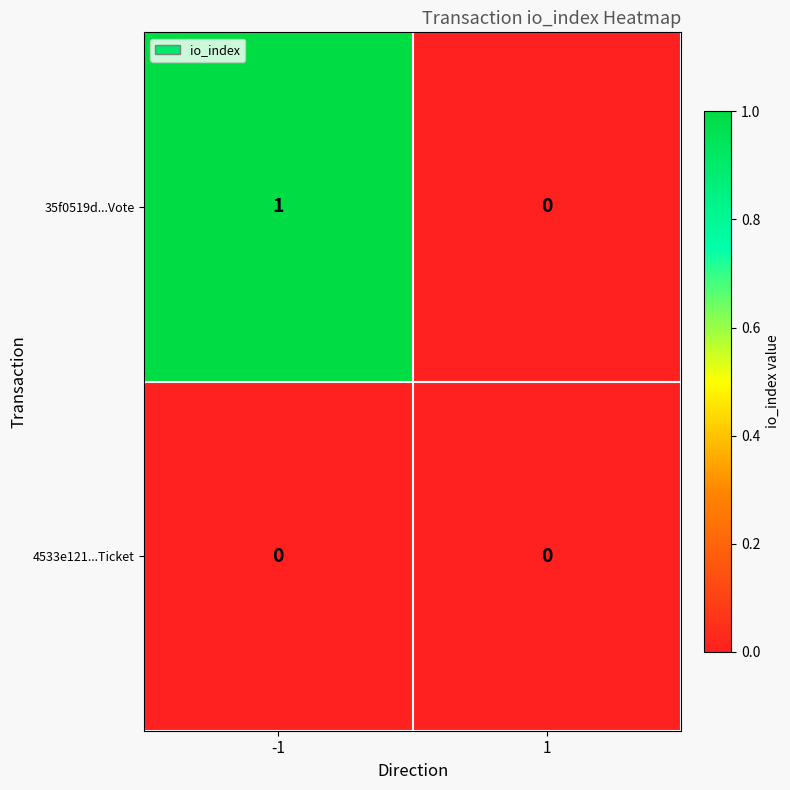

Which series has the widest spread of values?

35f0519d...Vote